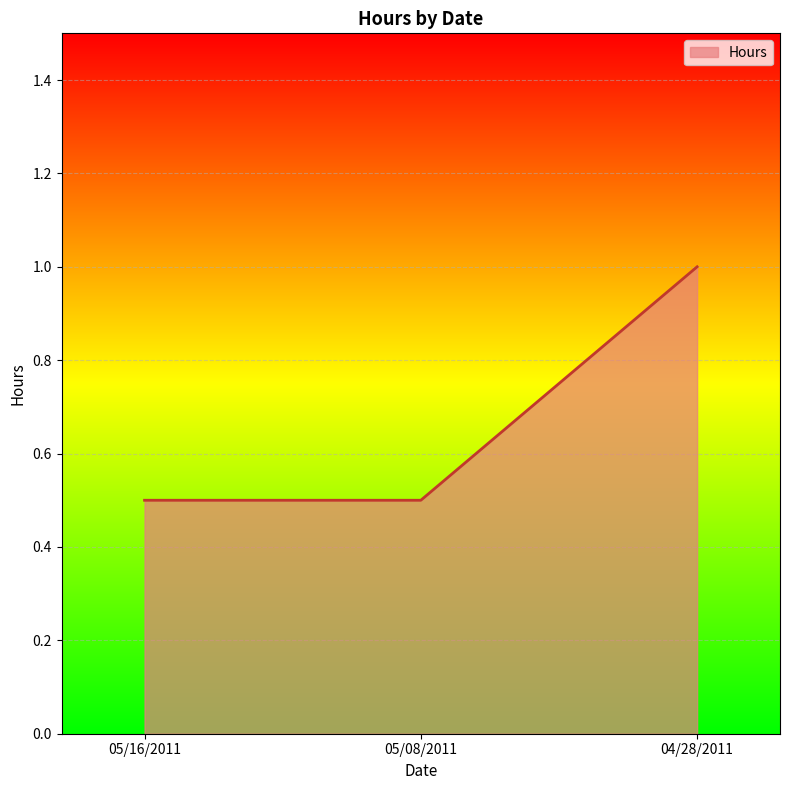

What is the average value?

0.7